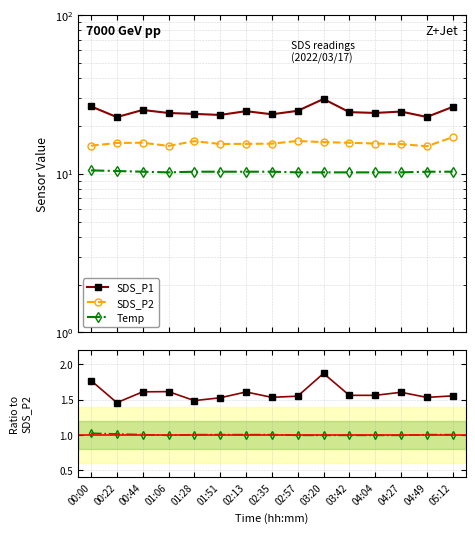

Between 02:35 and 02:57, which series saw the biggest shift?

SDS_P1